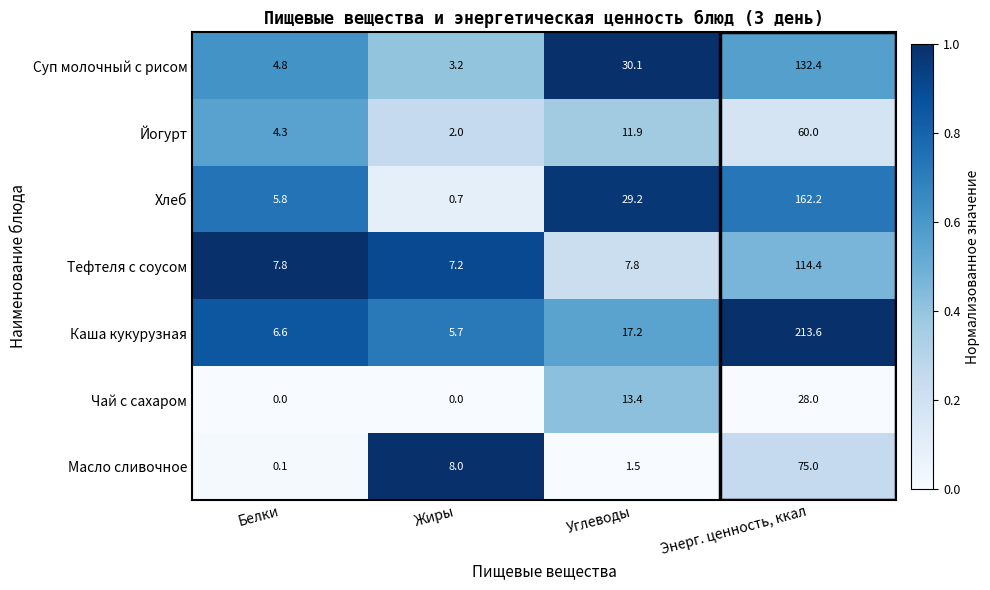

Which category has the highest value in the Хлеб series?

Энерг. ценность, ккал